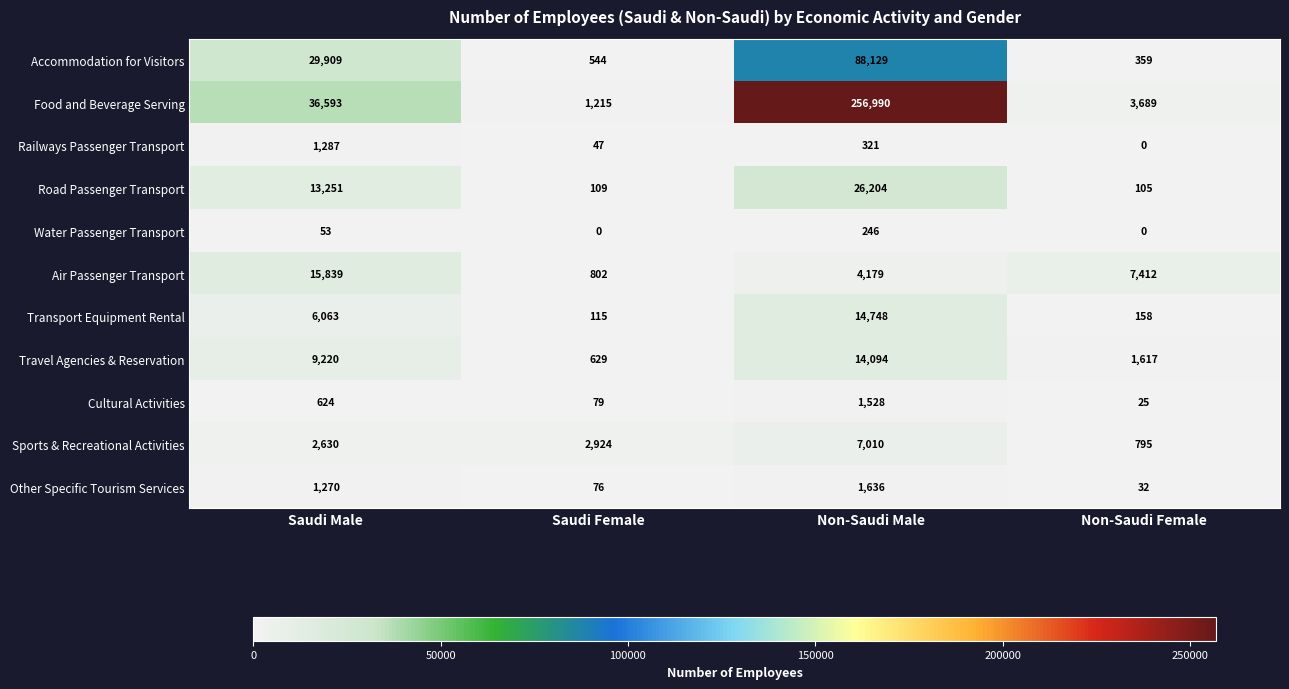

How many series are shown in this chart?

11